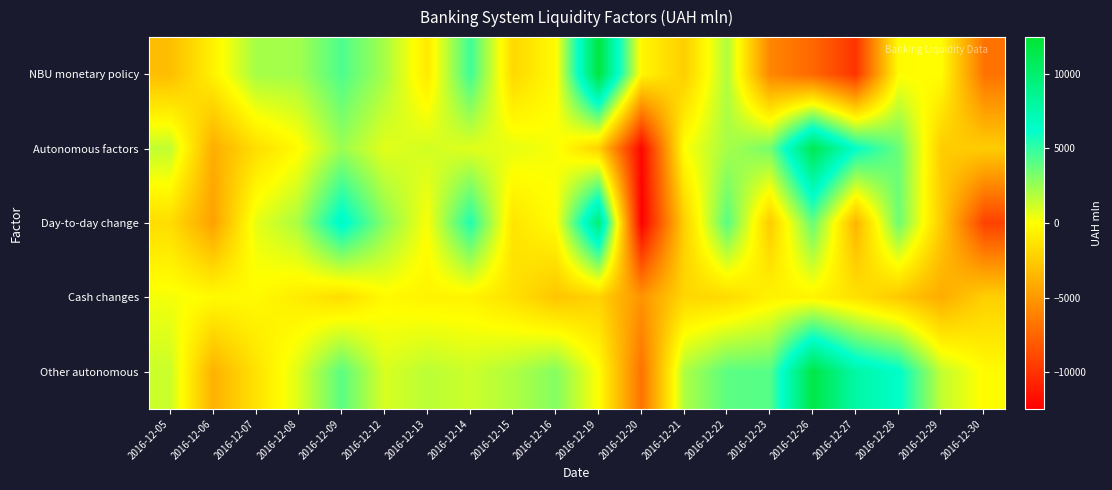

List the series in order of their peak value, lowest first.

Cash changes, Day-to-day change, Autonomous factors, Other autonomous, NBU monetary policy